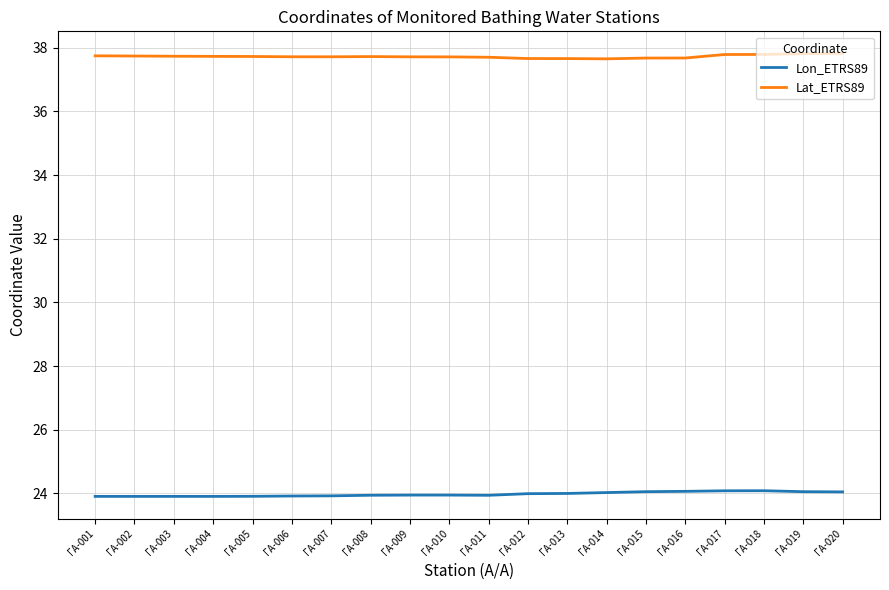

True or false: Lon_ETRS89 and Lat_ETRS89 cross at least once.

False